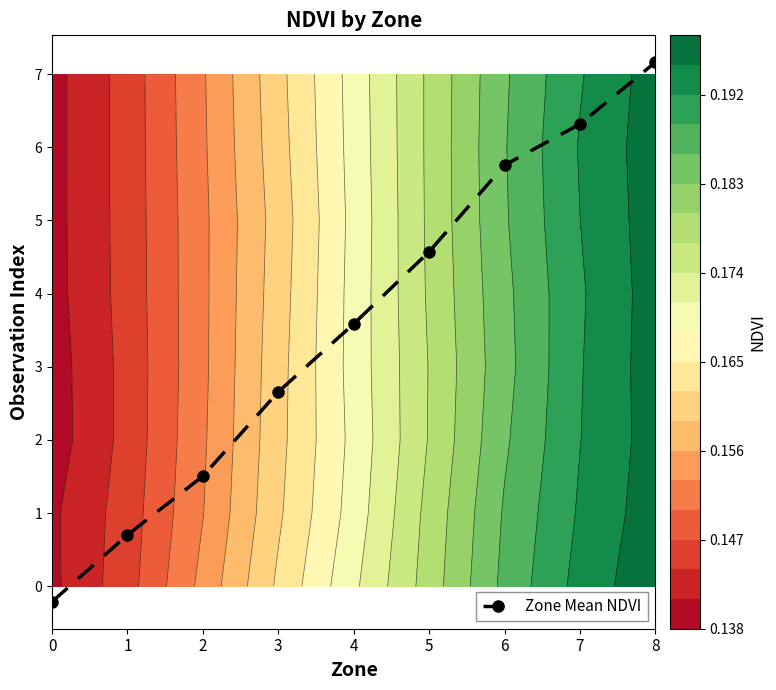

What is the change in value from 5 to 8?

+2.6